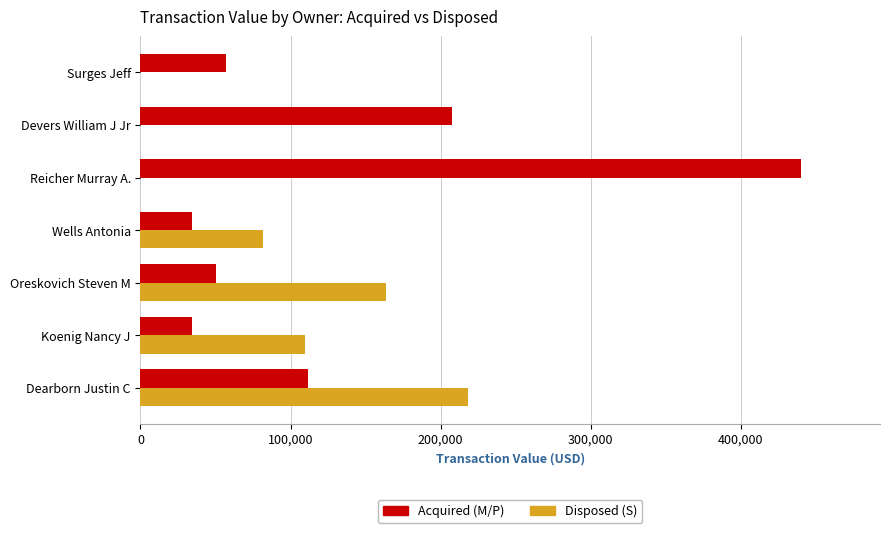

At which label is Disposed (S) closest to 109045?

Koenig Nancy J